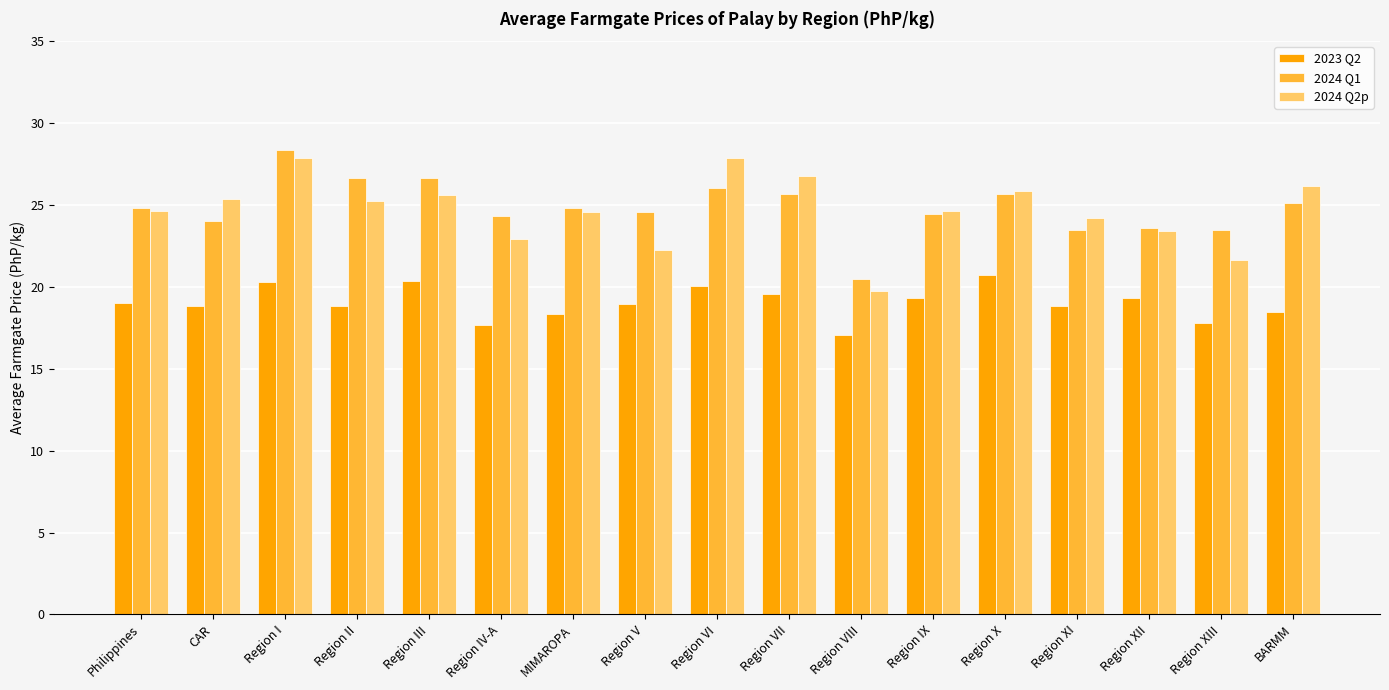

What are all the series names shown in the legend?

2023 Q2, 2024 Q1, 2024 Q2p